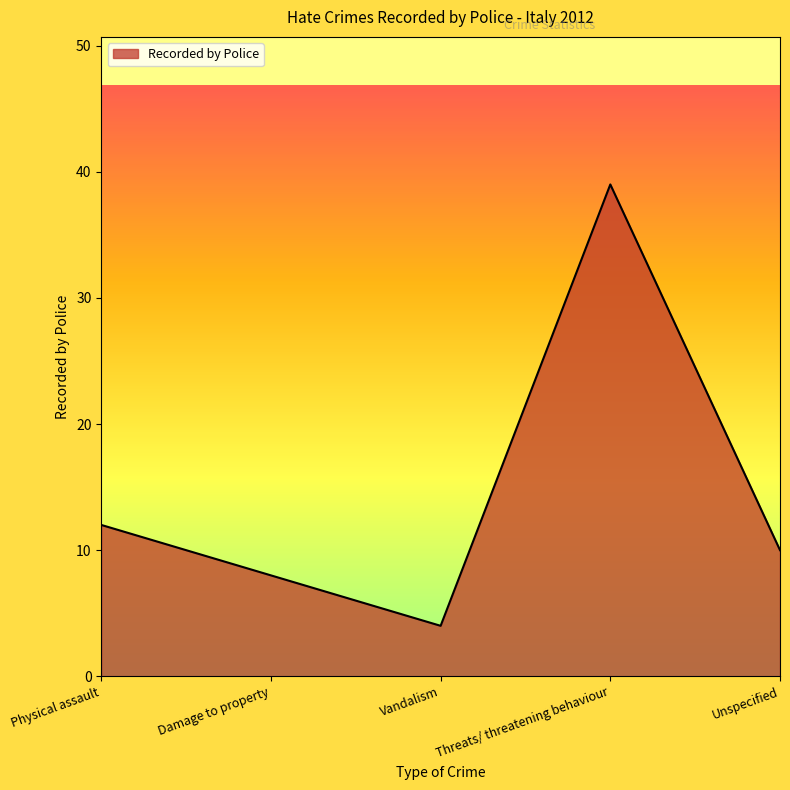

What is the change in value from Vandalism to Threats/ threatening behaviour?

+35